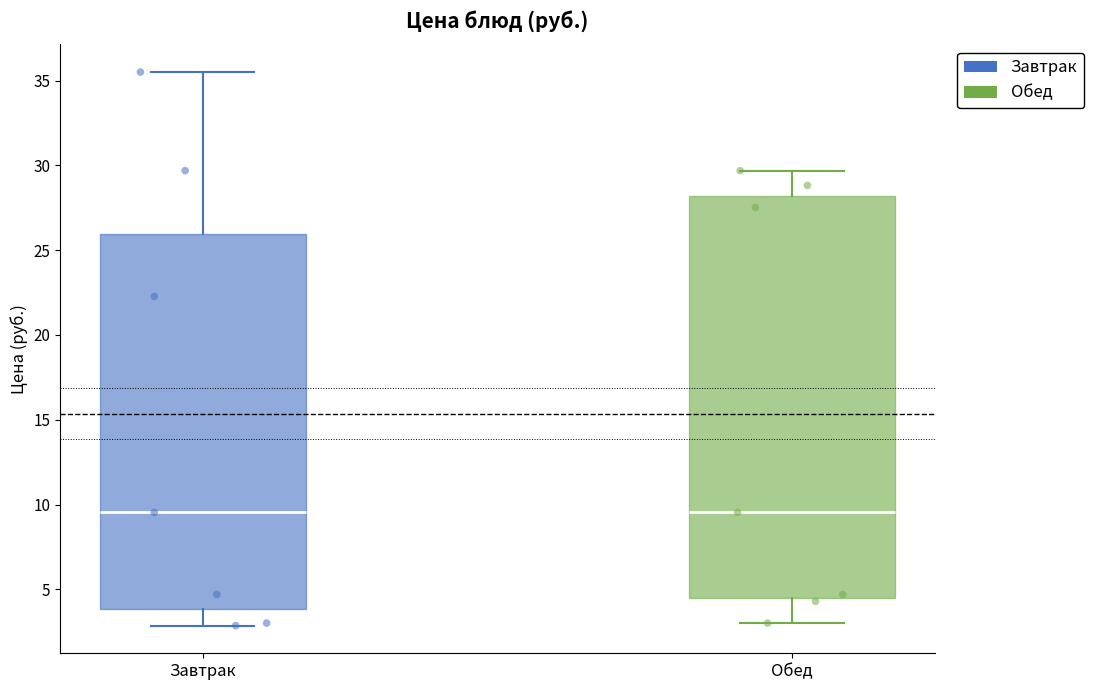

Reading left to right, read every box against the y-axis: the position of its median line, the range the box covers, and the ends of its whiskers. The values are not printed on the chart, so give them approximately, as read against the axis.

Завтрак: median 9.5, box 4.0 to 26.0, whiskers 3.0 to 35.5
Обед: median 9.5, box 4.5 to 28.0, whiskers 3.0 to 29.5